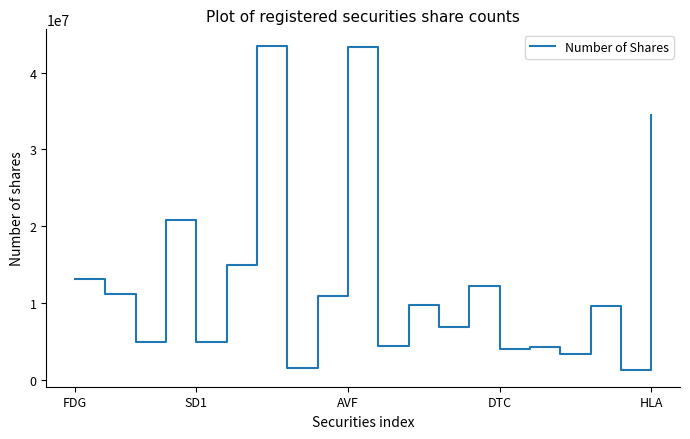

What is the maximum value shown in the chart?

43503000